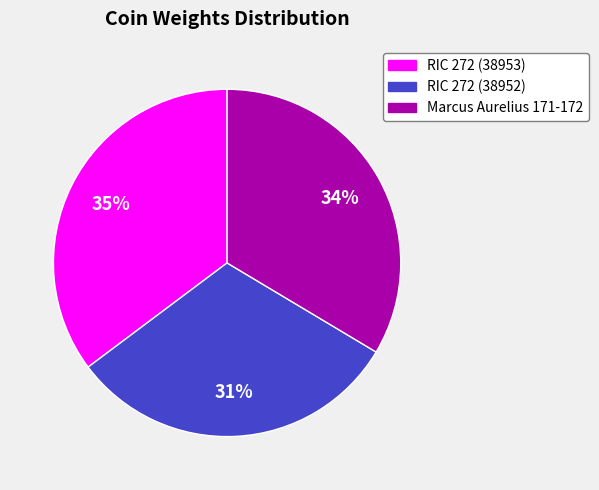

Which category has the smallest portion of the pie?

RIC 272 (38952)